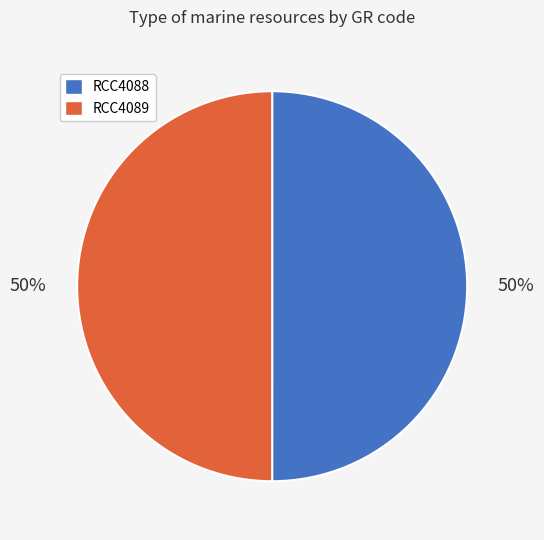

To the nearest percent, what percentage of the pie is RCC4089?

50%